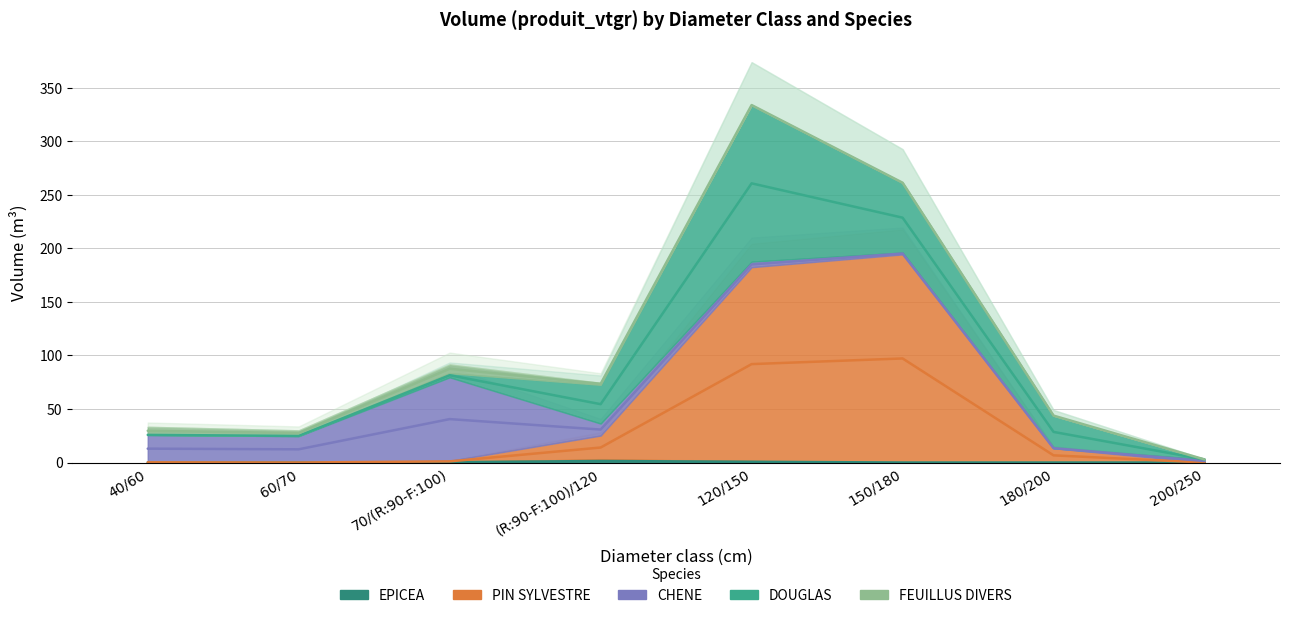

The value of DOUGLAS at 120/150 is 146.3. True or false?

True